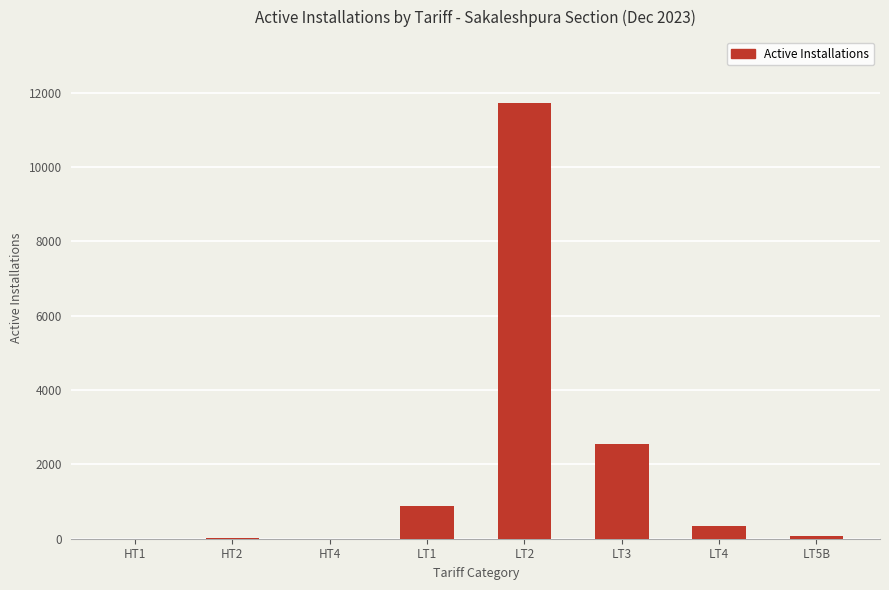

What is the sum of all values?

15574